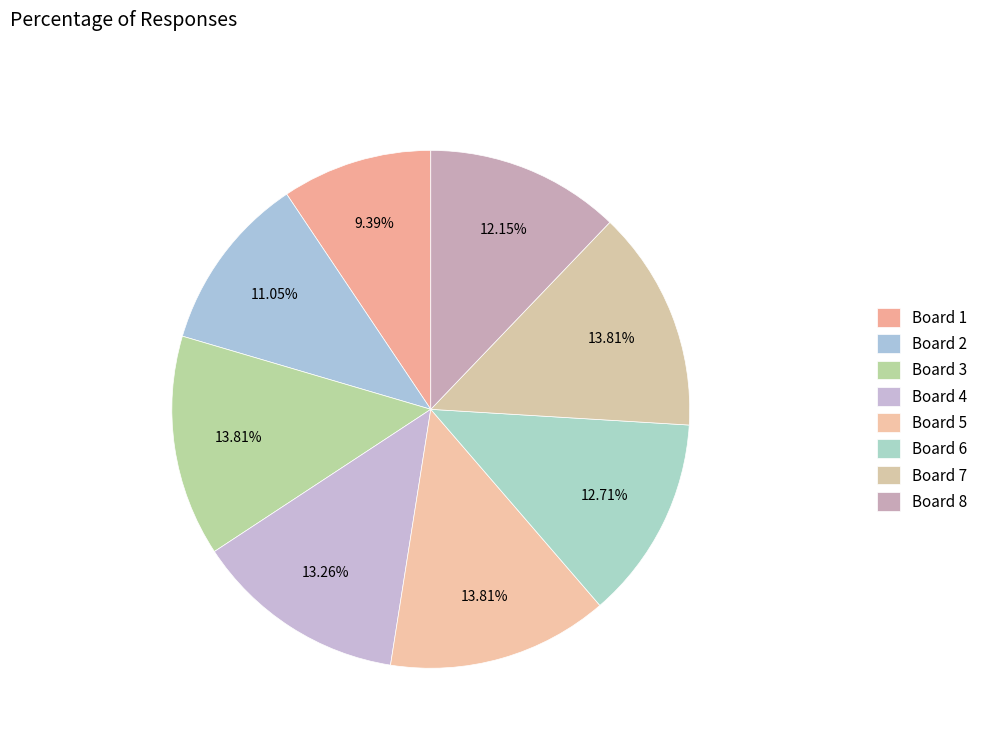

Count the number of slices in the pie.

8